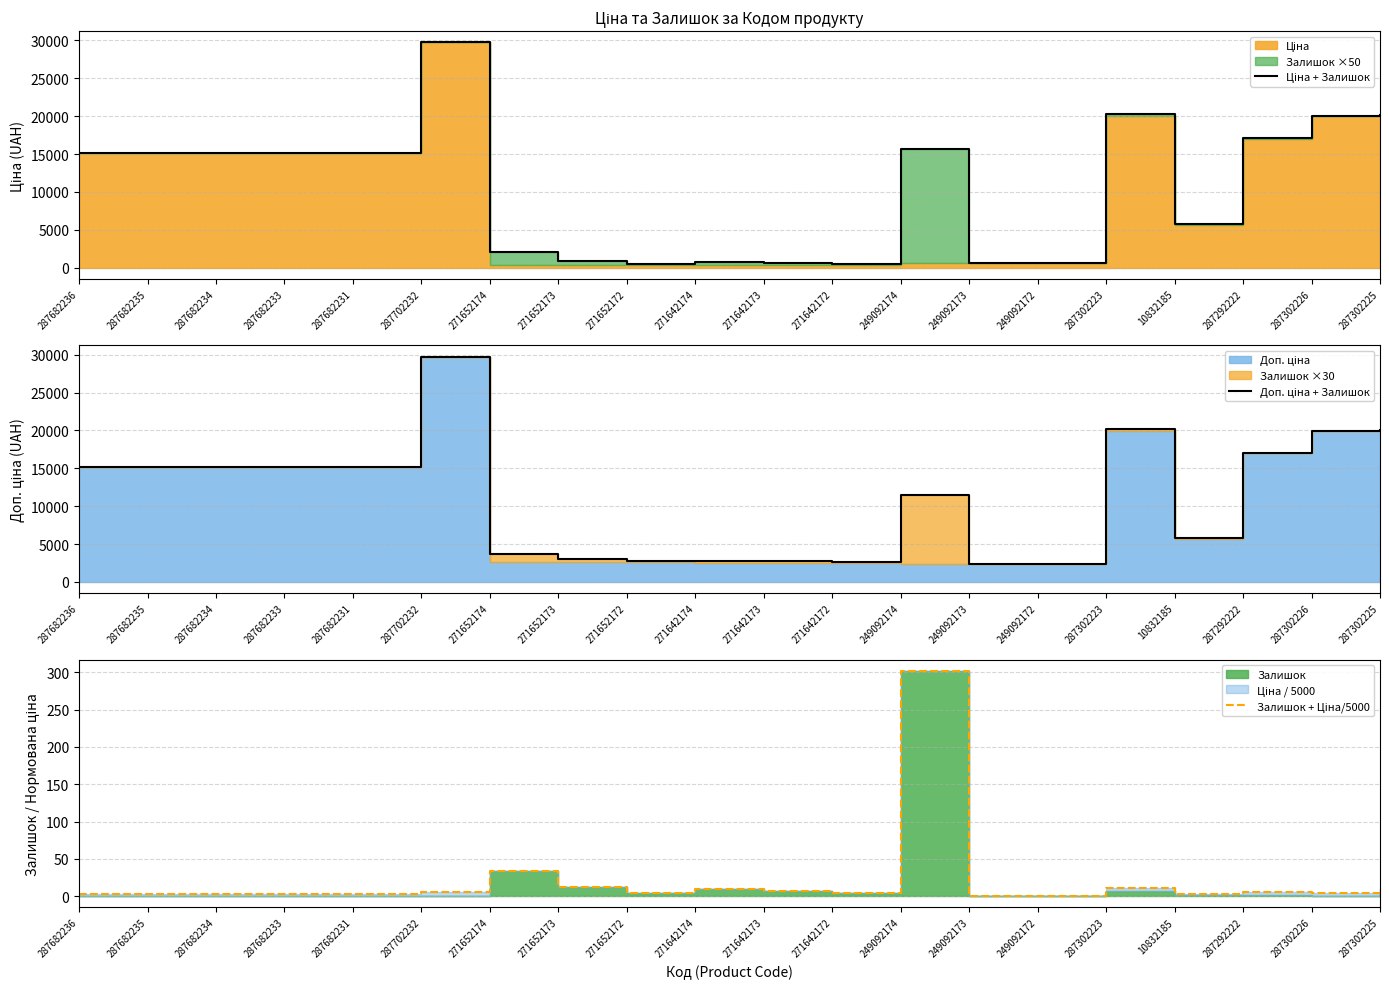

Which has a higher value, 271652172 or 271652173?

271652173